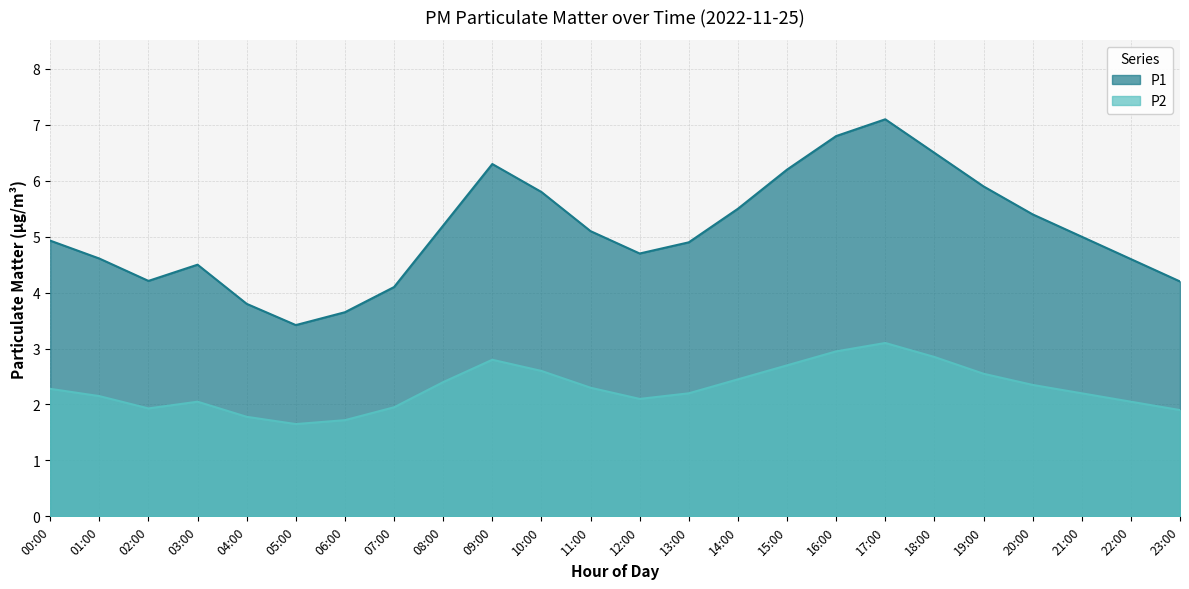

True or false: P2 has a value of 2.3 at 11:00.

True